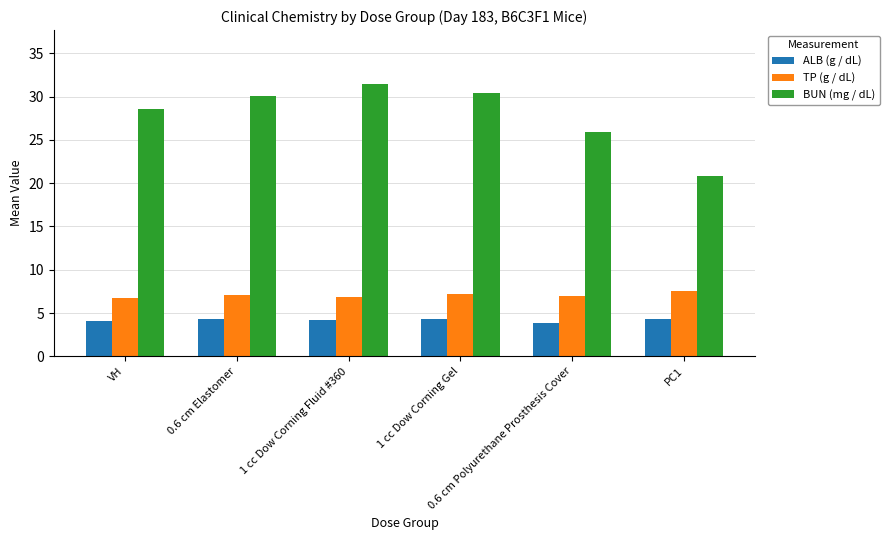

Rank the series by their maximum value, from highest to lowest.

BUN (mg / dL), TP (g / dL), ALB (g / dL)